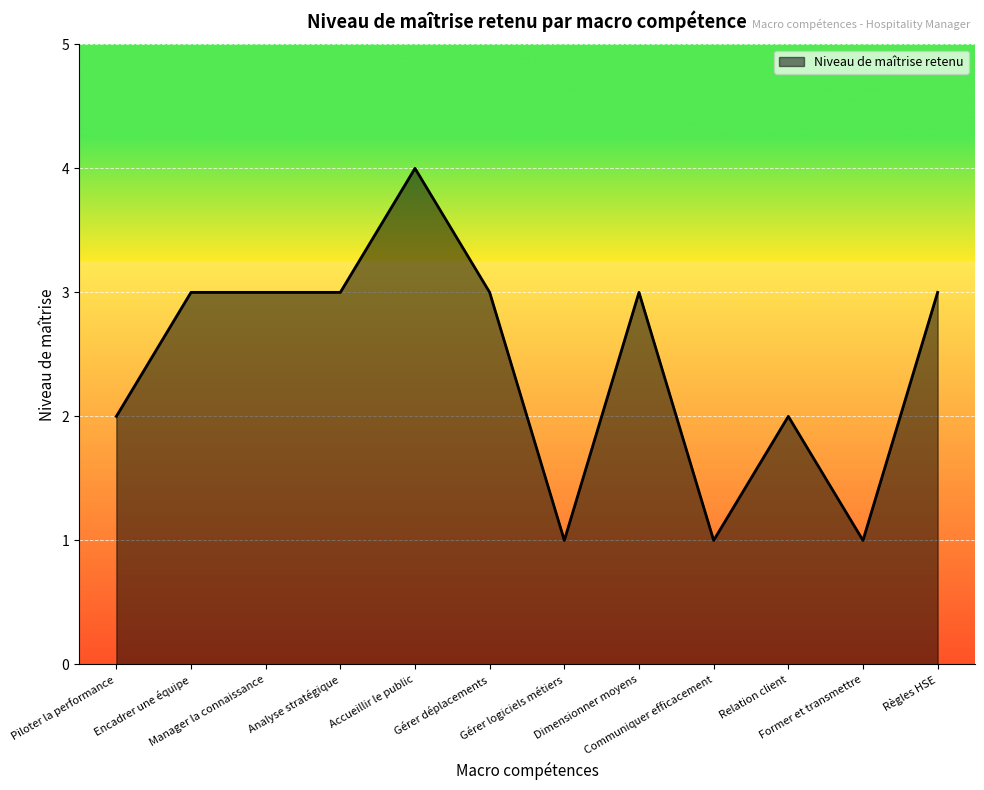

What is the maximum value shown in the chart?

4